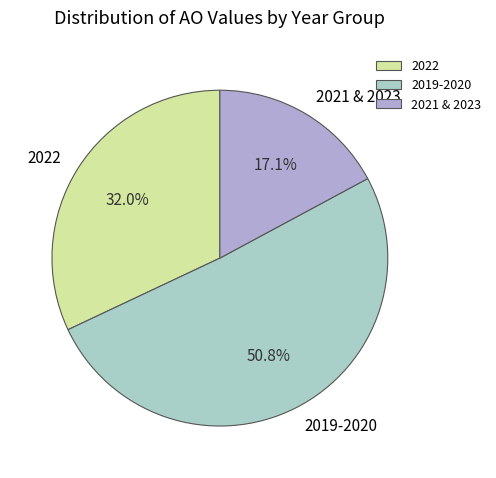

What is the ratio of the value at 2019-2020 to the value at 2021 & 2023?

3.0